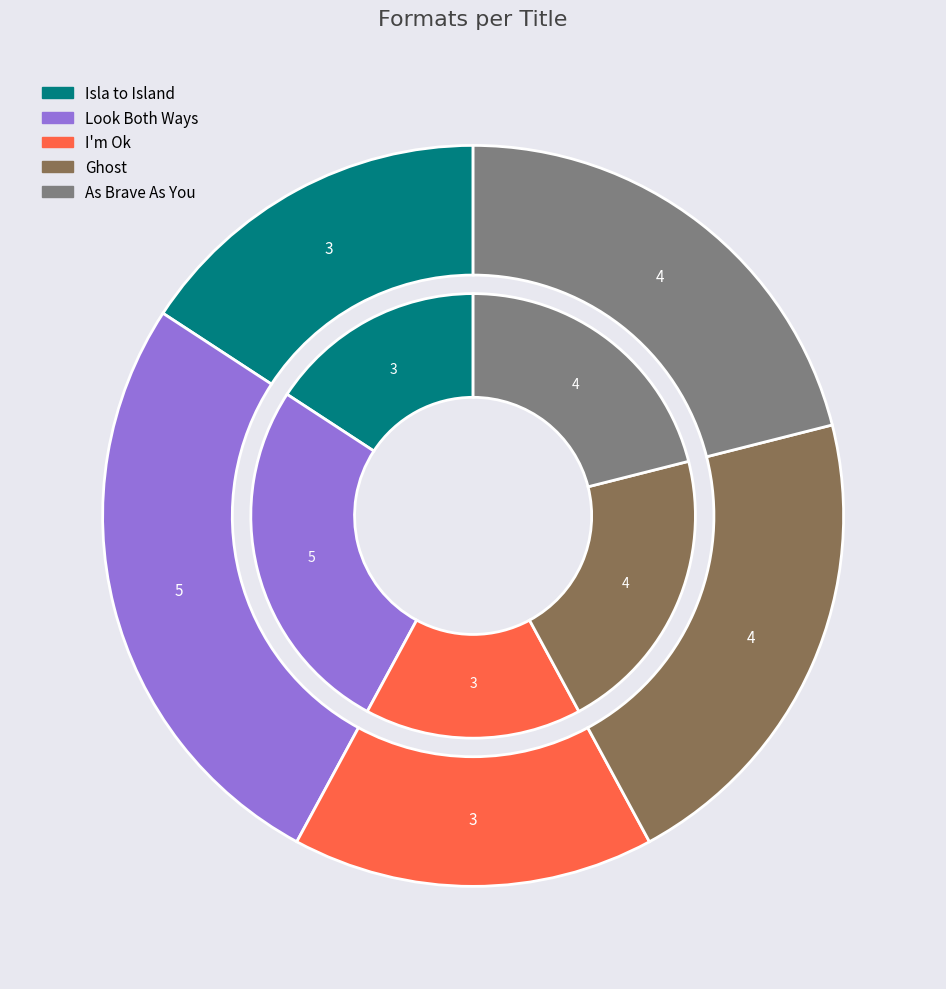

Between Look Both Ways and As Brave As You, which is larger?

Look Both Ways